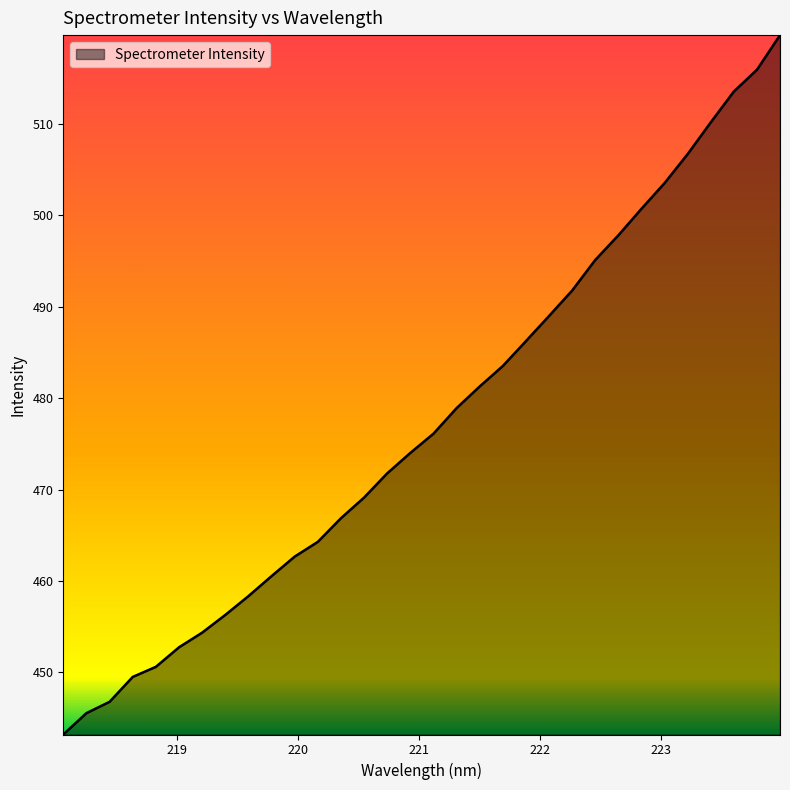

What is the minimum value shown in the chart?

443.2